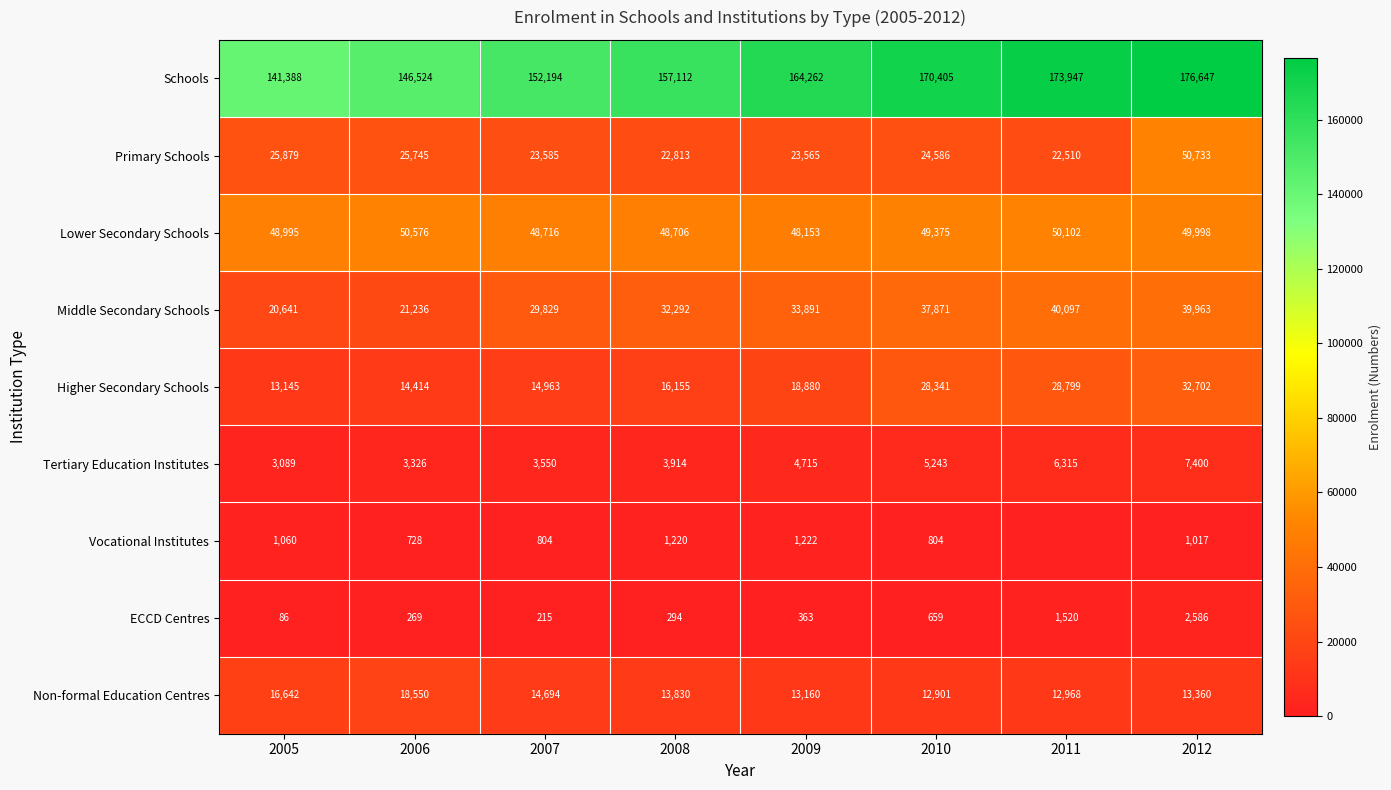

What value does the Lower Secondary Schools series have at 2009, to the nearest 100?

48200